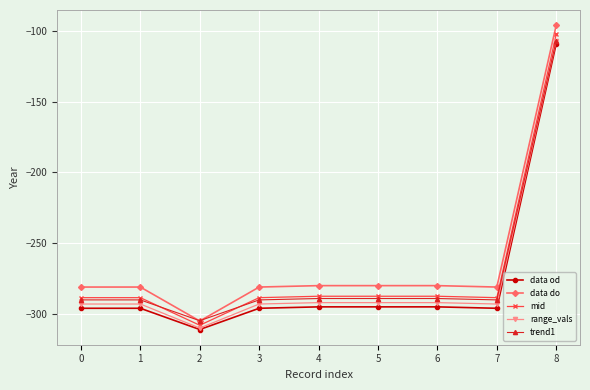

At which category does trend1 reach its first local valley?

2